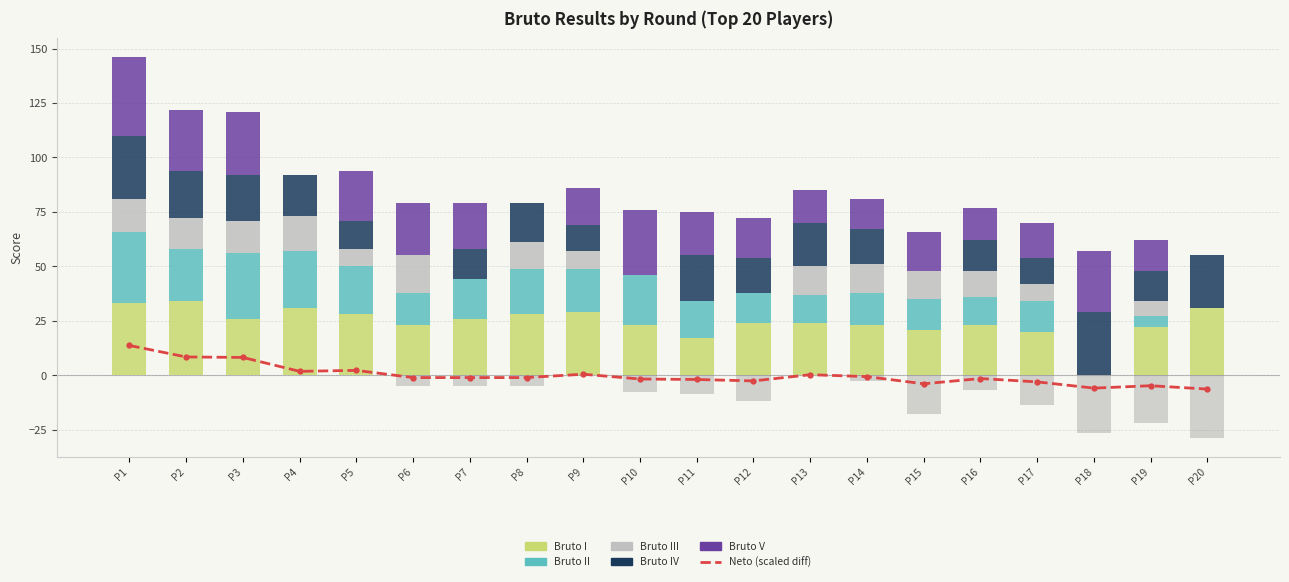

Reading right to left, transcribe all the data shown in this chart.

Neto (scaled diff): P20=-6.3	P19=-4.8	P18=-5.9	P17=-3.0	P16=-1.5	P15=-3.9	P14=-0.6	P13=0.3	P12=-2.6	P11=-1.9	P10=-1.7	P9=0.5	P8=-1.0	P7=-1.0	P6=-1.0	P5=2.3	P4=1.8	P3=8.2	P2=8.4	P1=13.7
Bruto I: P20=31.0	P19=22.0	P18=0.0	P17=20.0	P16=23.0	P15=21.0	P14=23.0	P13=24.0	P12=24.0	P11=17.0	P10=23.0	P9=29.0	P8=28.0	P7=26.0	P6=23.0	P5=28.0	P4=31.0	P3=26.0	P2=34.0	P1=33.0
Bruto II: P20=0.0	P19=5.0	P18=0.0	P17=14.0	P16=13.0	P15=14.0	P14=15.0	P13=13.0	P12=14.0	P11=17.0	P10=23.0	P9=20.0	P8=21.0	P7=18.0	P6=15.0	P5=22.0	P4=26.0	P3=30.0	P2=24.0	P1=33.0
Bruto III: P20=0.0	P19=7.0	P18=0.0	P17=8.0	P16=12.0	P15=13.0	P14=13.0	P13=13.0	P12=0.0	P11=0.0	P10=0.0	P9=8.0	P8=12.0	P7=0.0	P6=17.0	P5=8.0	P4=16.0	P3=15.0	P2=14.0	P1=15.0
Bruto IV: P20=24.0	P19=14.0	P18=29.0	P17=12.0	P16=14.0	P15=0.0	P14=16.0	P13=20.0	P12=16.0	P11=21.0	P10=0.0	P9=12.0	P8=18.0	P7=14.0	P6=0.0	P5=13.0	P4=19.0	P3=21.0	P2=22.0	P1=29.0
Bruto V: P20=0.0	P19=14.0	P18=28.0	P17=16.0	P16=15.0	P15=18.0	P14=14.0	P13=15.0	P12=18.0	P11=20.0	P10=30.0	P9=17.0	P8=0.0	P7=21.0	P6=24.0	P5=23.0	P4=0.0	P3=29.0	P2=28.0	P1=36.0